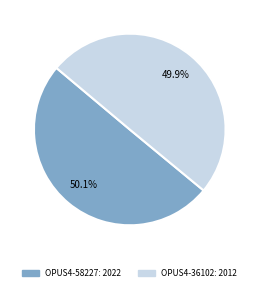

Do OPUS4-58227 and OPUS4-36102 together represent more than half of the pie?

Yes